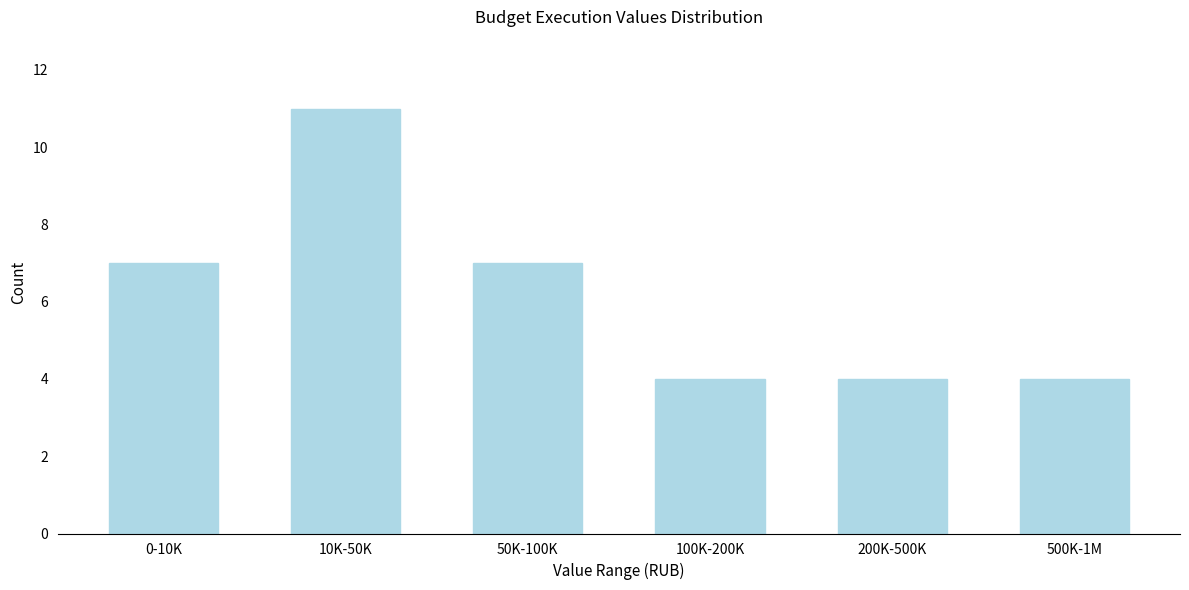

Reading left to right, list all the values displayed in this chart.

7	11	7	4	4	4